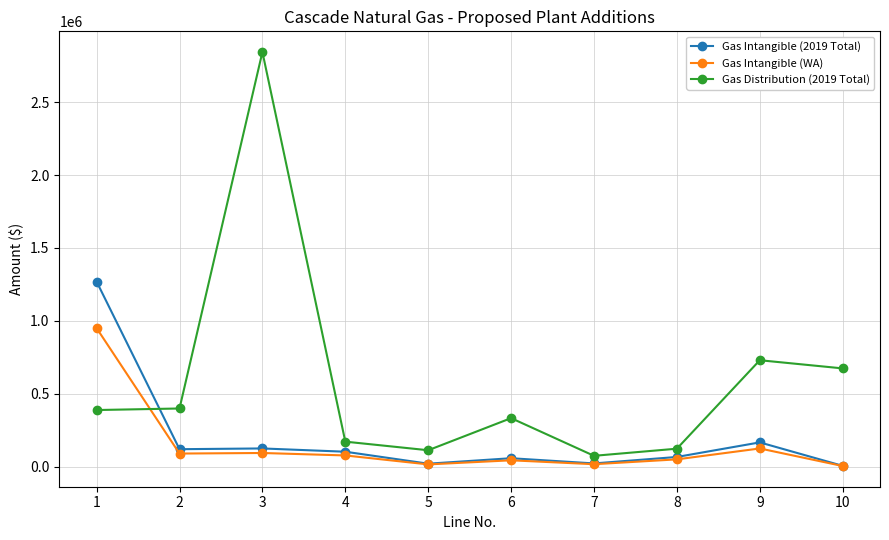

How many lines are shown in the chart?

3